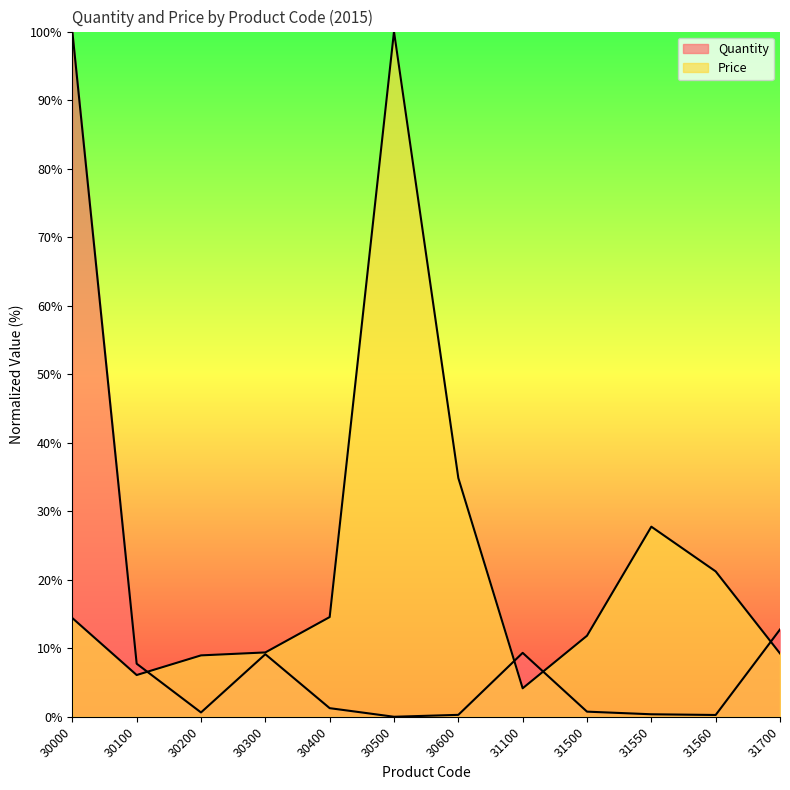

Does the chart display data point markers on the line(s)?

No